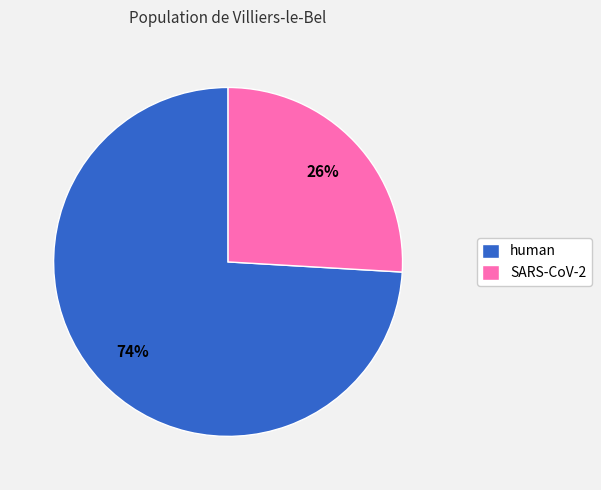

What is the smallest slice in the pie chart?

SARS-CoV-2